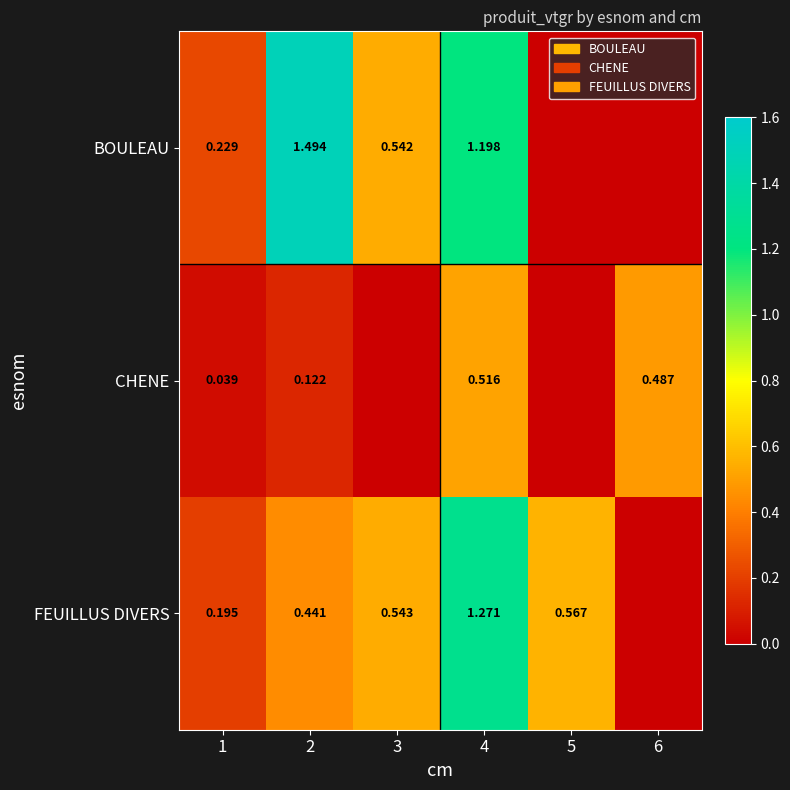

Is the value of FEUILLUS DIVERS at 1 greater than the value of BOULEAU at 3?

No